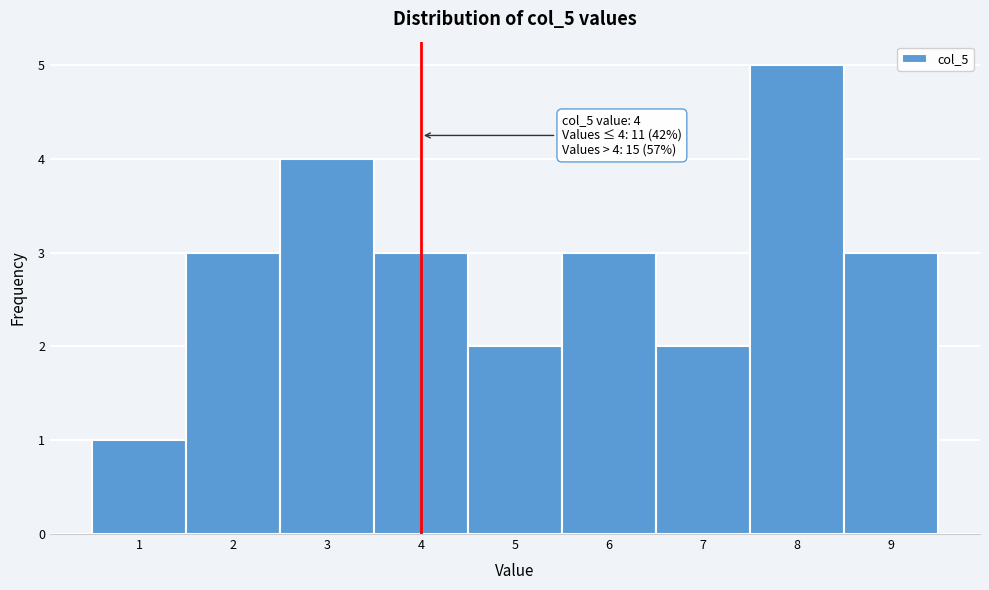

Over which range of the x-axis is the bar tallest?

7.5 to 8.5